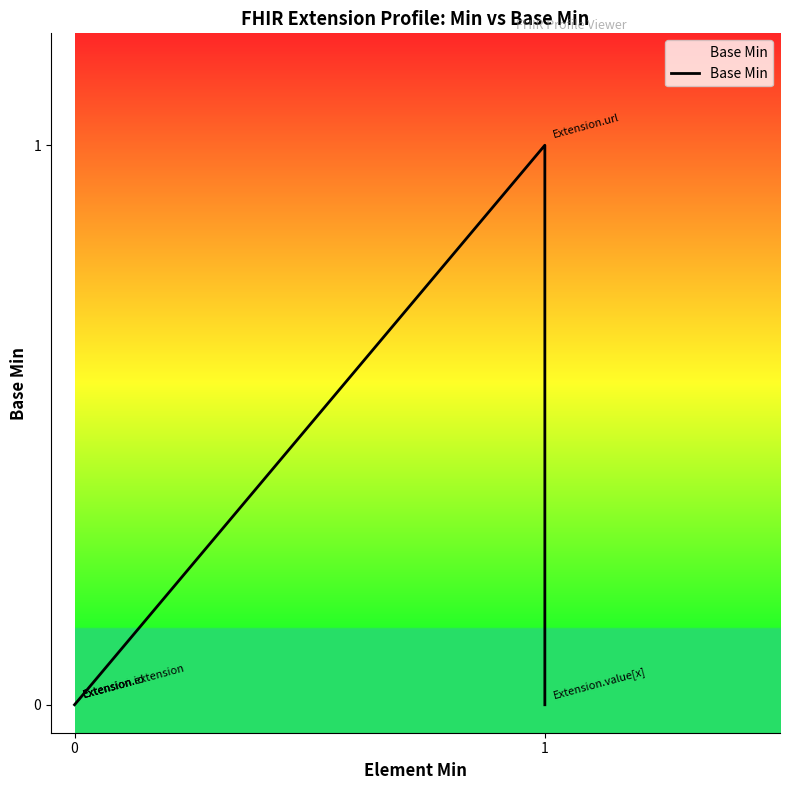

At which category does the data reach its first local peak?

3